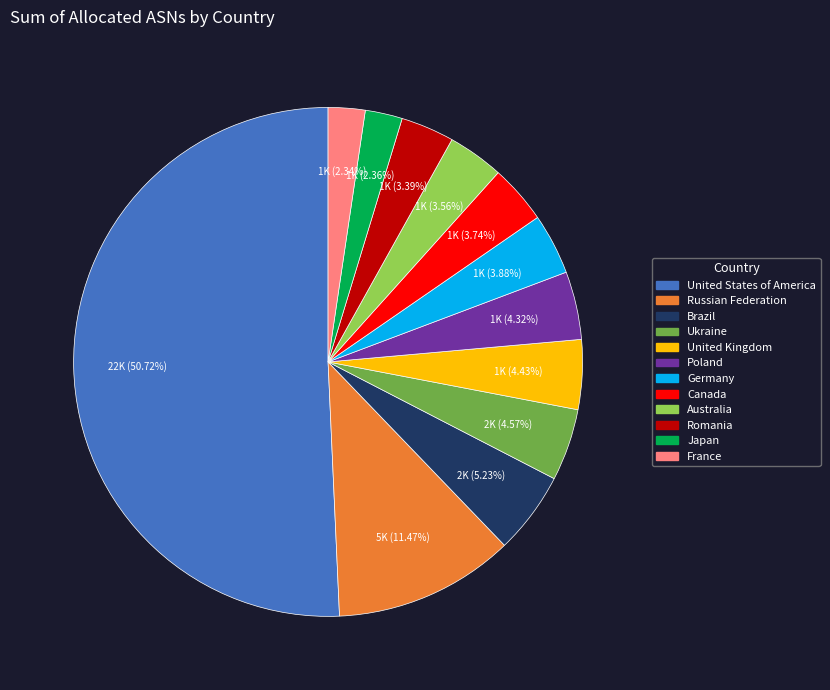

What is the largest slice in the pie chart?

United States of America